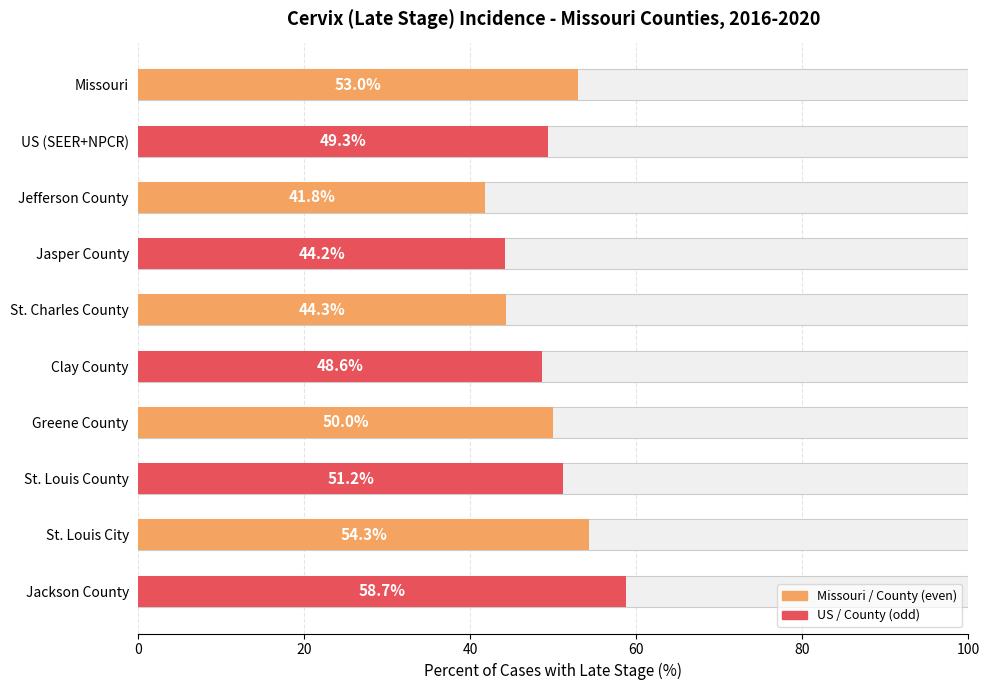

Reading left to right, transcribe all the data shown in this chart.

53.0	49.3	41.8	44.2	44.3	48.6	50.0	51.2	54.3	58.7